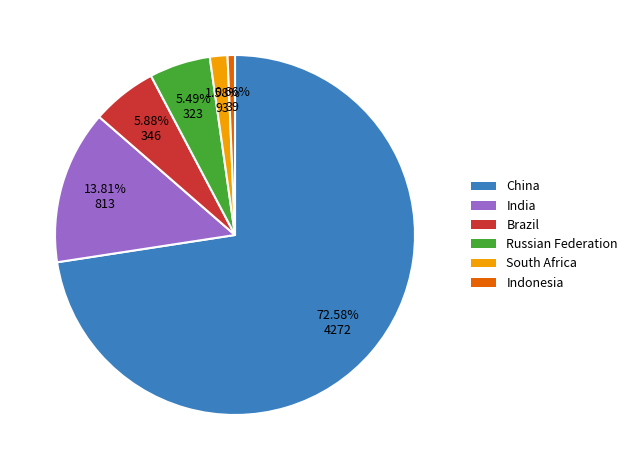

To the nearest percent, what is the combined percentage of India and Russian Federation?

19%